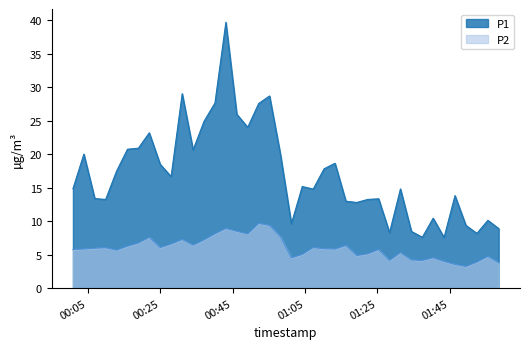

How many lines are shown in the chart?

2